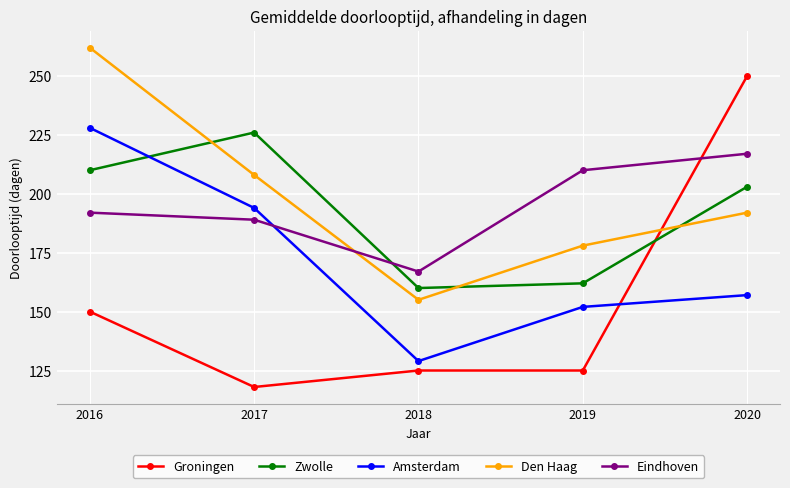

Which series ends up on top after the final intersection of Den Haag and Zwolle?

Zwolle